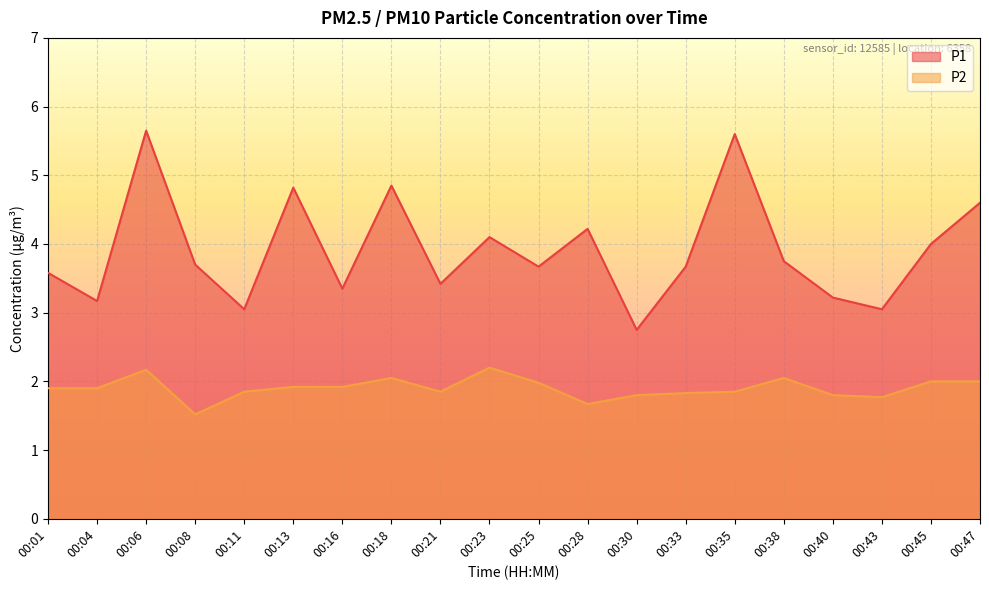

Does the chart display data point markers on the line(s)?

No